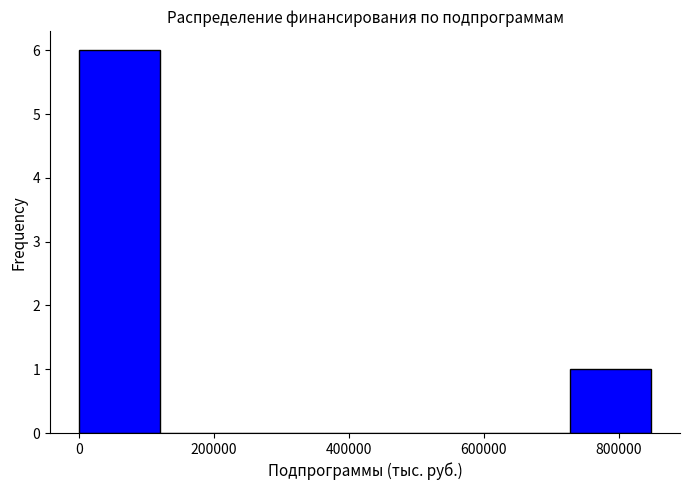

Reading left to right, transcribe this chart: for each bar, give the range it covers on the x-axis and its height. Neither the bar edges nor the heights are printed on the chart, so give them approximately, as read against the axes.

0 to 120000: 6
120000 to 240000: 0
240000 to 360000: 0
360000 to 480000: 0
480000 to 600000: 0
600000 to 720000: 0
720000 to 840000: 1